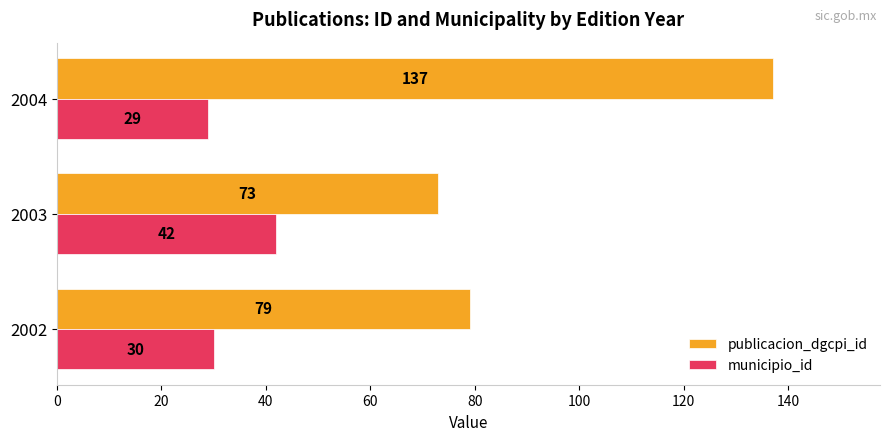

At which category is the sum across all series the highest?

2004